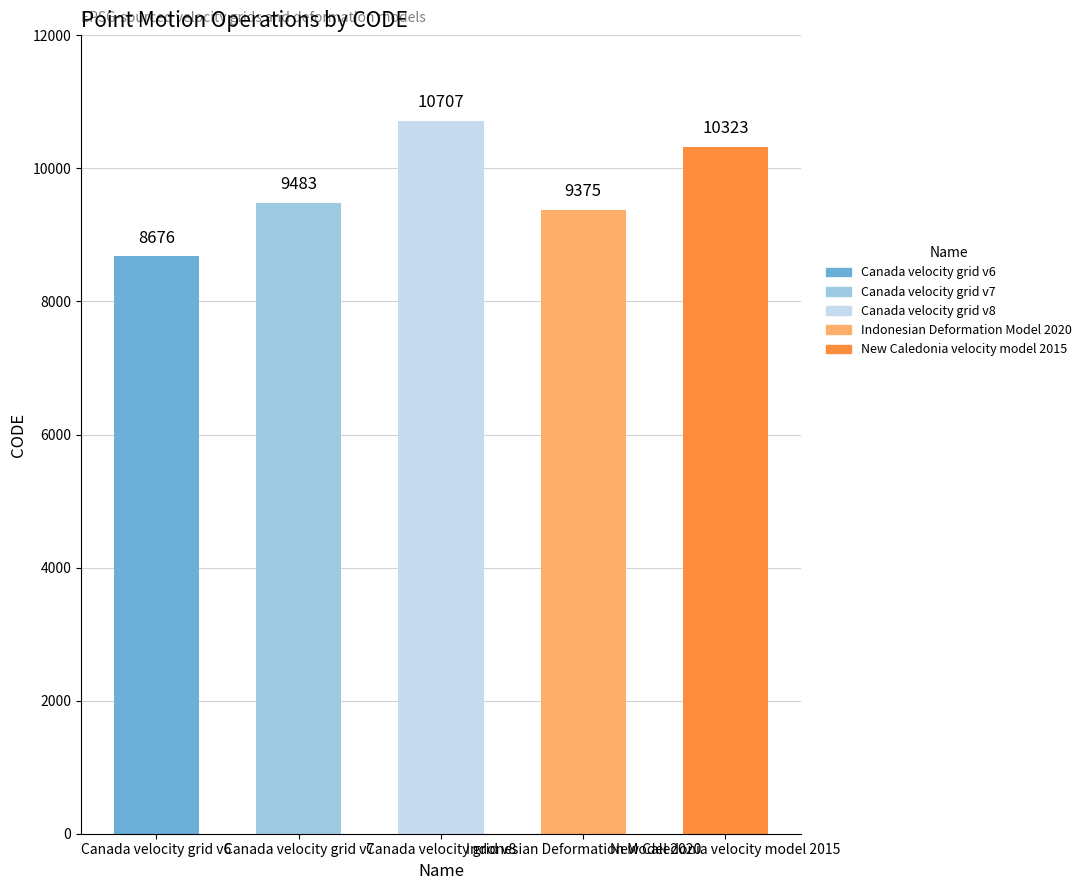

Reading left to right, extract all data points from this chart.

Canada velocity grid v6=8676	Canada velocity grid v7=9483	Canada velocity grid v8=10707	Indonesian Deformation Model 2020=9375	New Caledonia velocity model 2015=10323